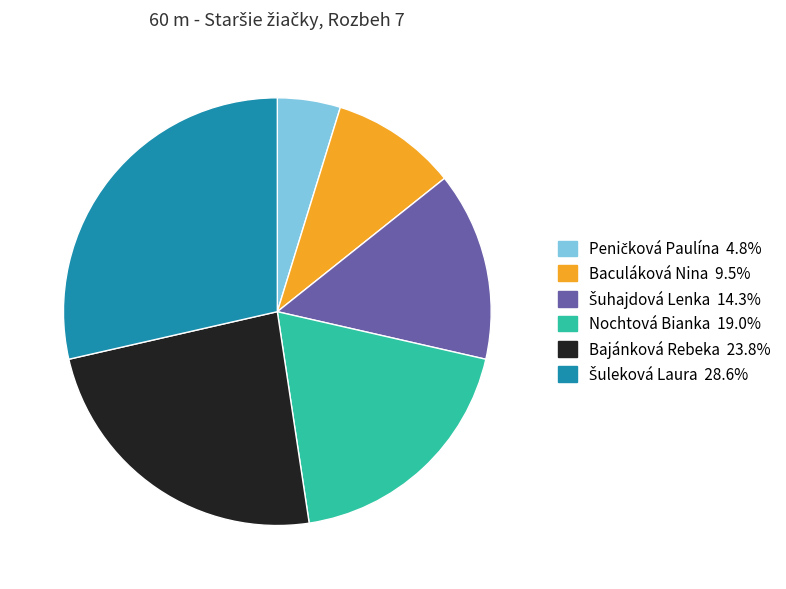

Approximately how many times larger is the value at Baculáková Nina compared to Bajánková Rebeka?

0.4